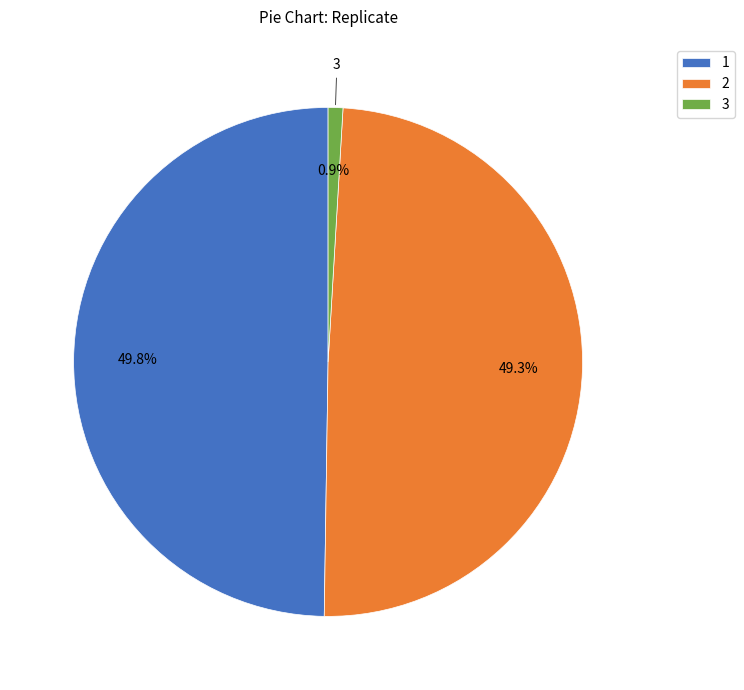

Does 3 account for over 50% of the chart?

No